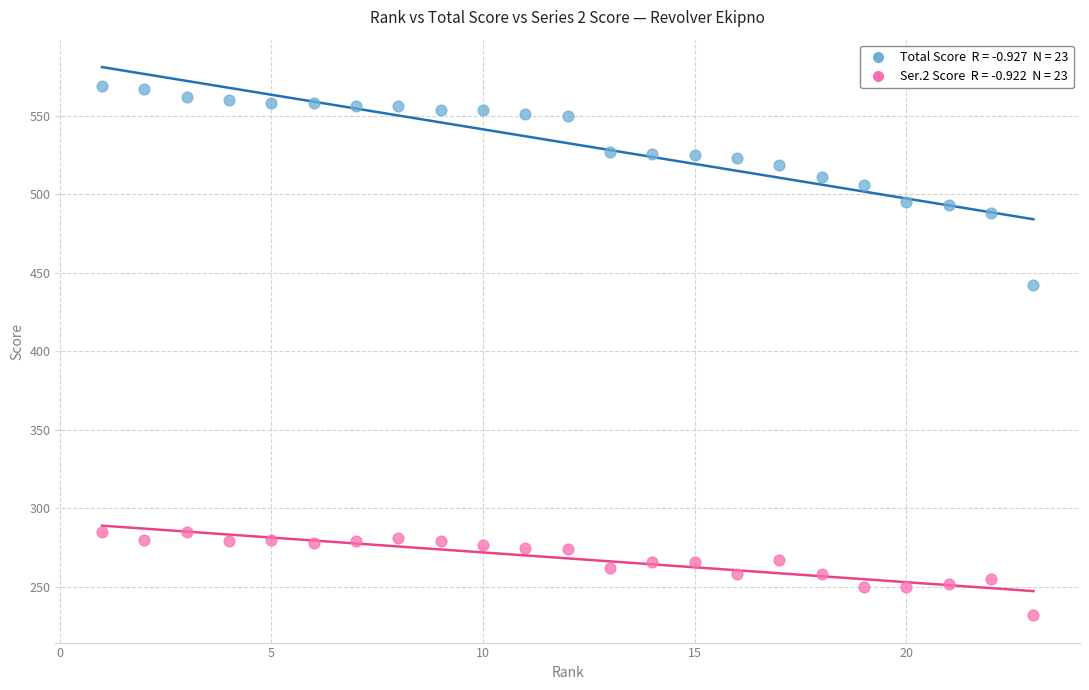

Across all data points, what is the range of Y values (max minus min)?

337